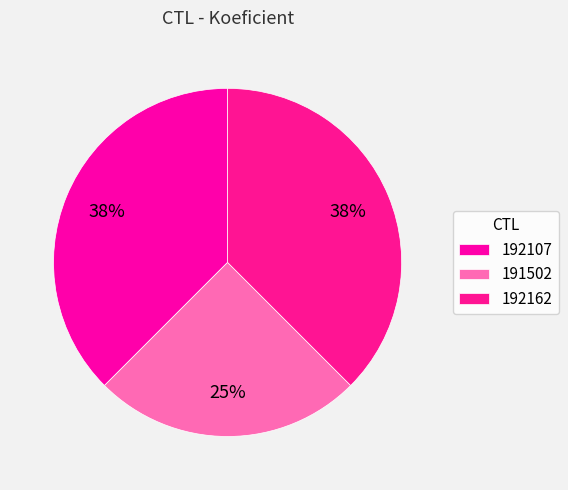

Which has a higher value, 192162 or 192107?

192162